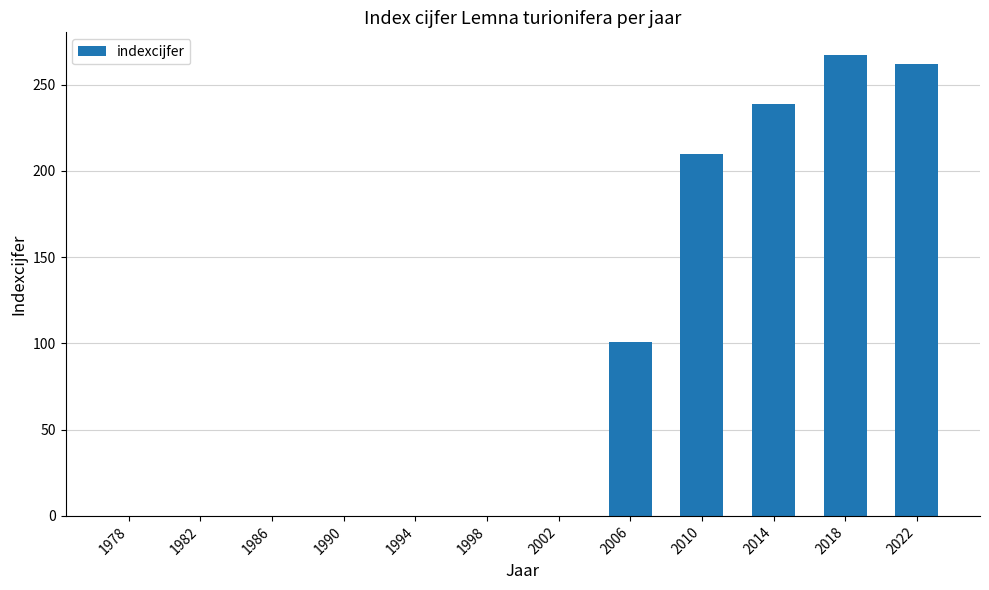

Where is the data nearest to the value 133?

2006